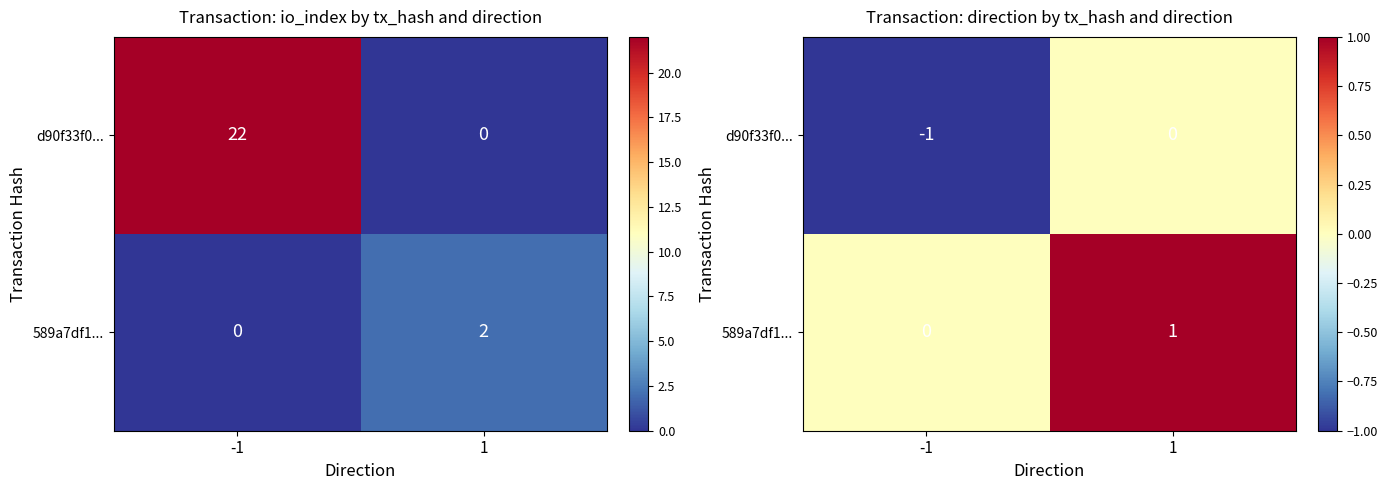

What is the sum of the d90f33f0... values at -1 and 1?

-1